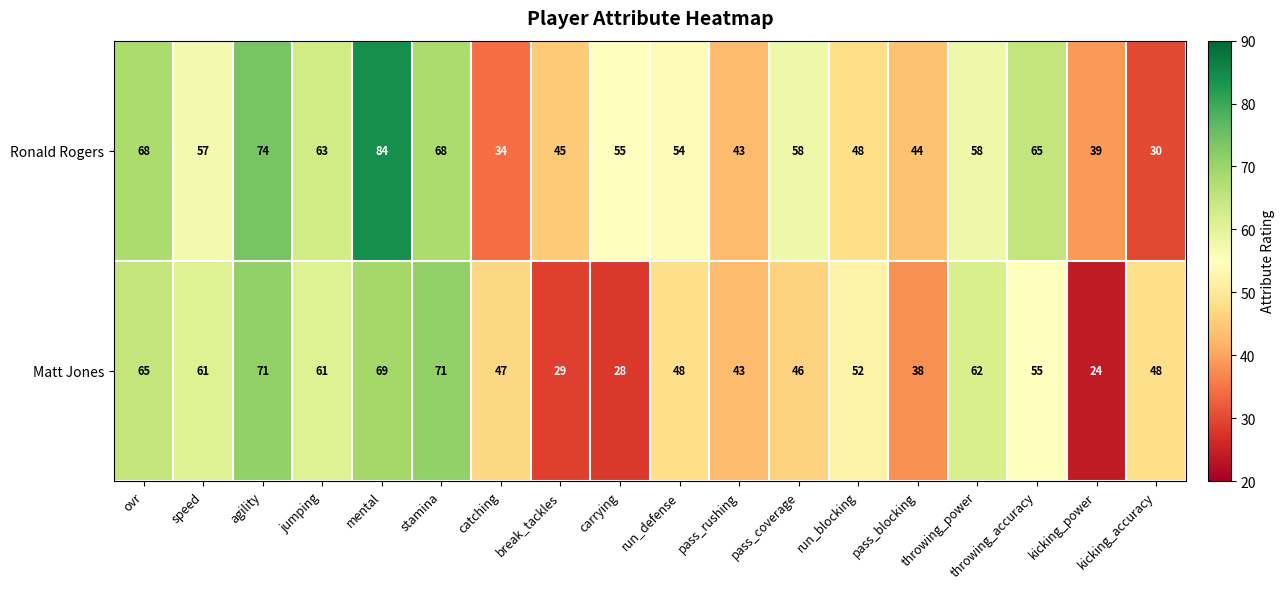

List the series in order of their overall mean, highest first.

Ronald Rogers, Matt Jones